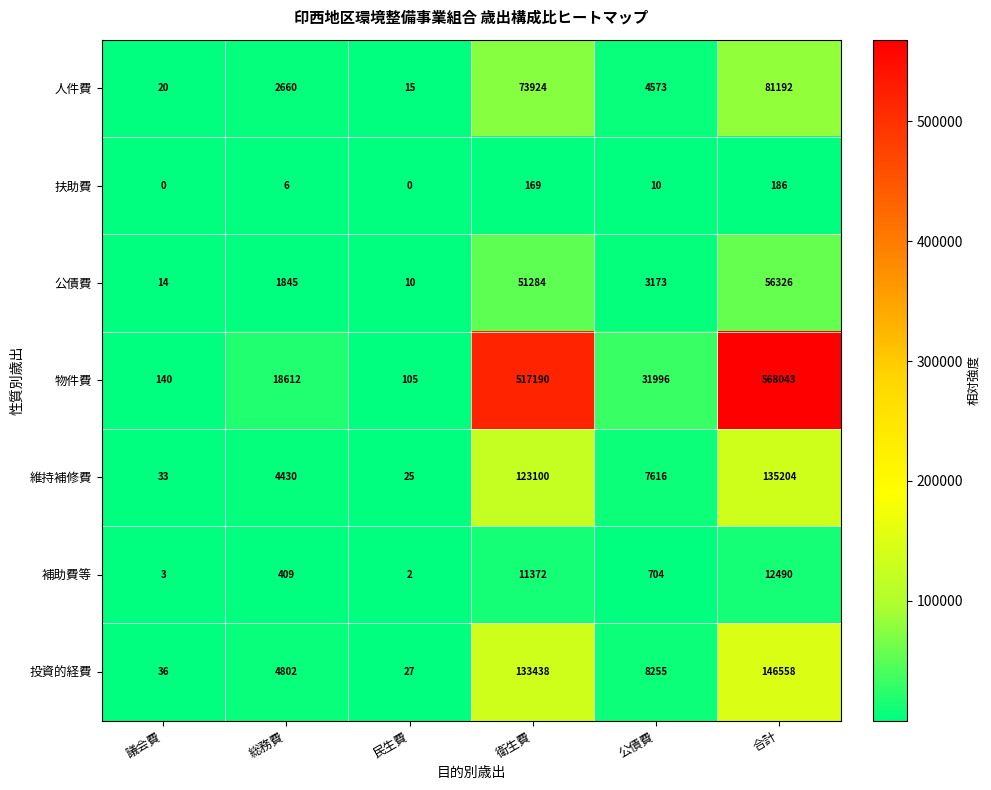

Which series changed the most between 衛生費 and 合計?

物件費